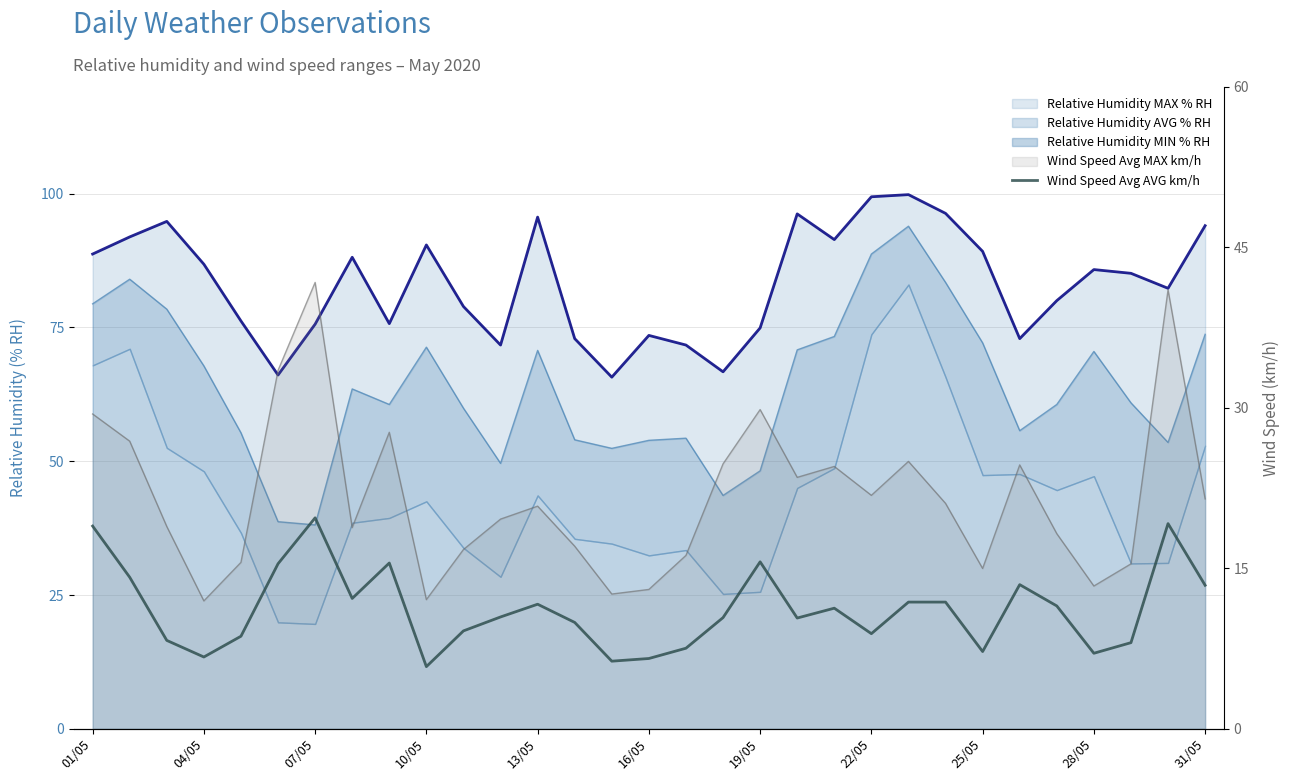

Reading left to right, what are all the values shown in this chart?

18.9	14.2	8.3	6.7	8.7	15.4	19.7	12.2	15.5	5.8	9.2	10.4	11.6	9.9	6.3	6.6	7.5	10.4	15.6	10.3	11.3	8.9	11.8	11.8	7.2	13.5	11.5	7.1	8.1	19.2	13.4